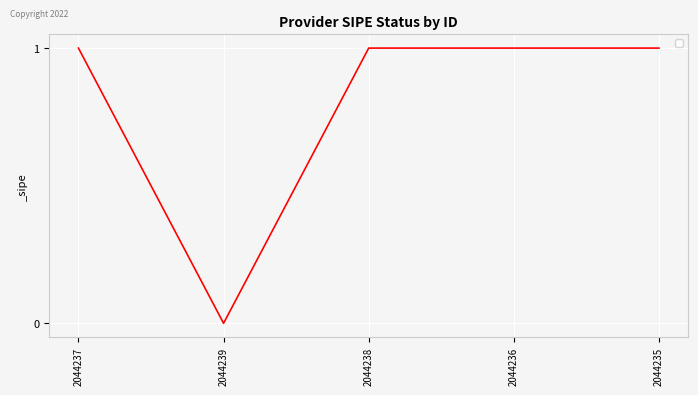

What is the approximate value at 2044238?

1